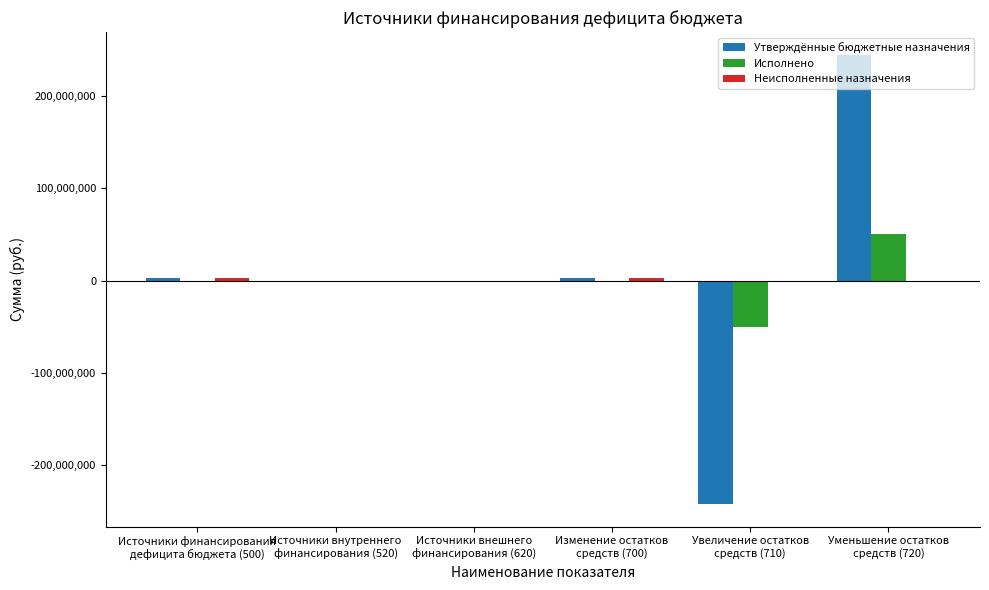

What is the sum of all Утверждённые бюджетные назначения values?

7069519.2